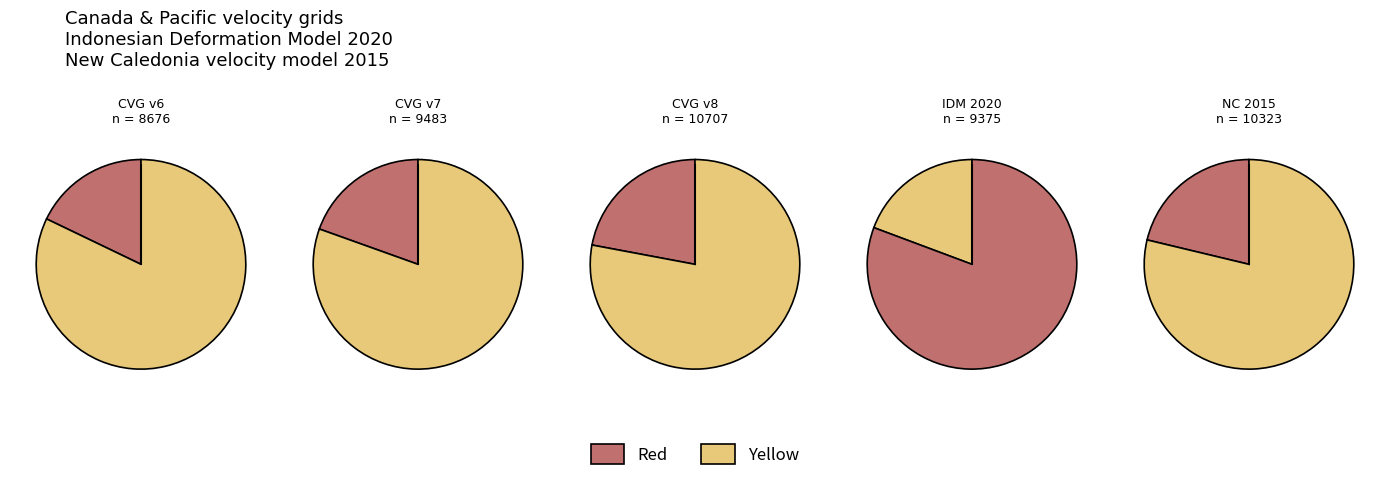

To the nearest percent, what is the difference between the New Caledonia velocity model 2015 and Canada velocity grid v8 slice percentages?

1%